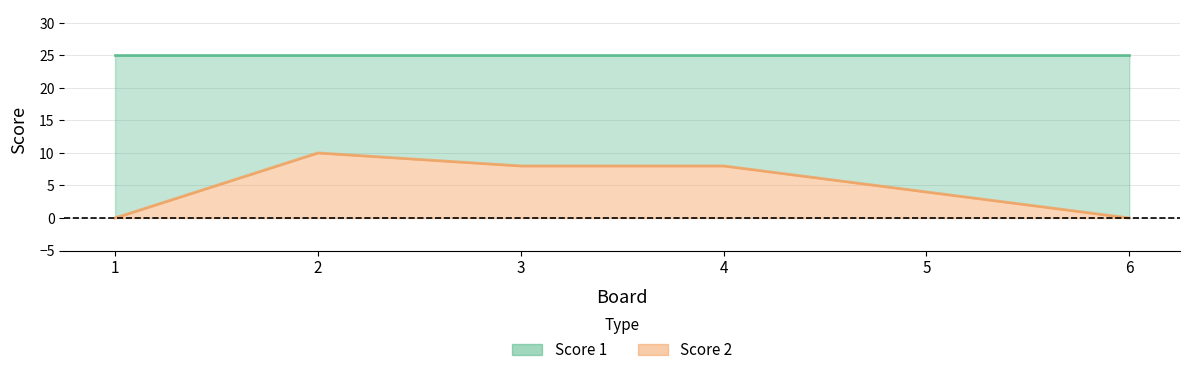

Where is the first local maximum?

2